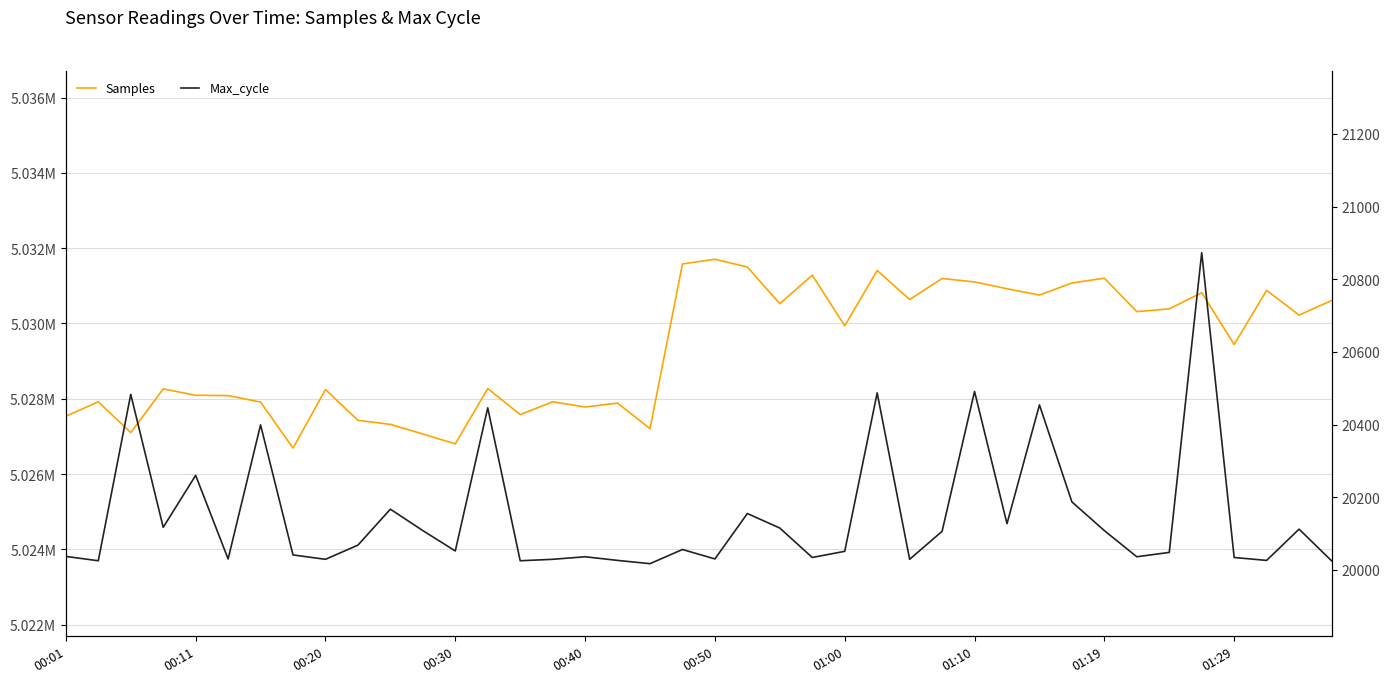

Rank the series by their maximum value, from lowest to highest.

Max_cycle, Samples